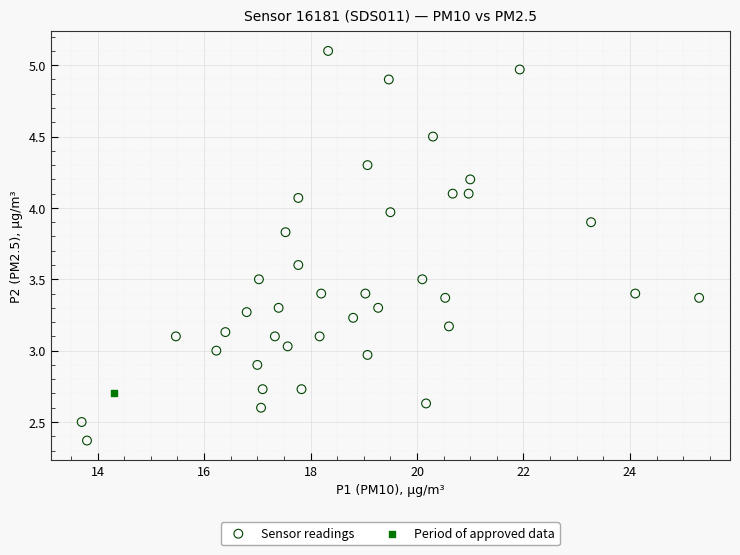

What are all the series names shown in the legend?

Sensor readings, Period of approved data